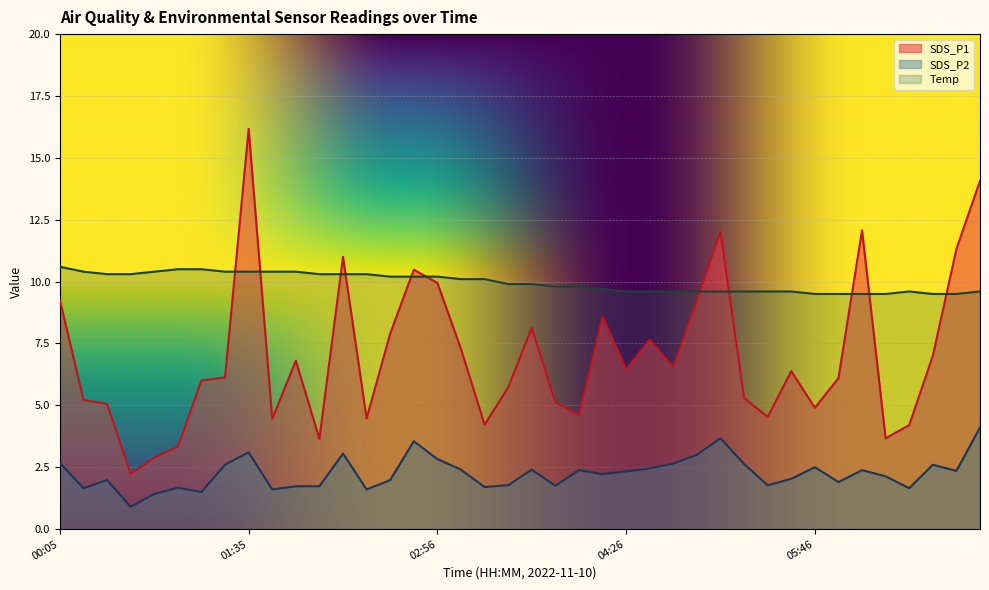

List the series in order of their overall mean, highest first.

Temp, SDS_P1, SDS_P2